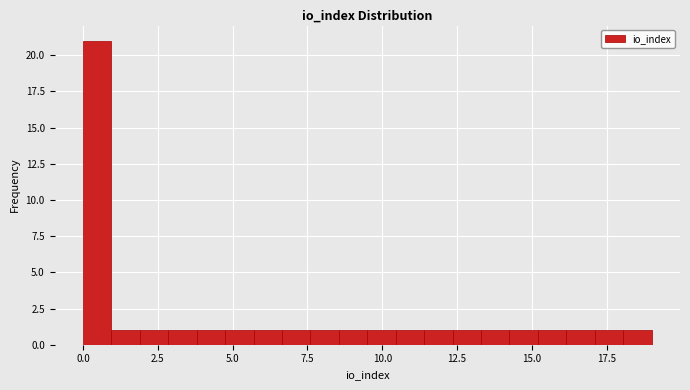

Read against the x-axis, roughly where is the centre of the tallest bar?

0.5